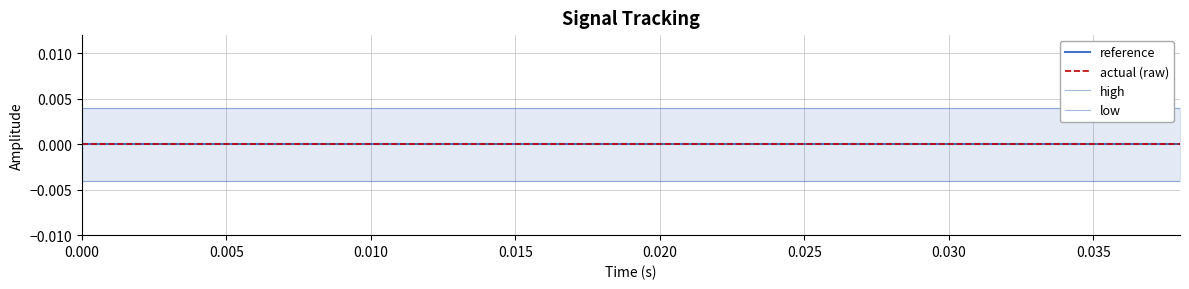

True or false: low and reference intersect in this chart.

False